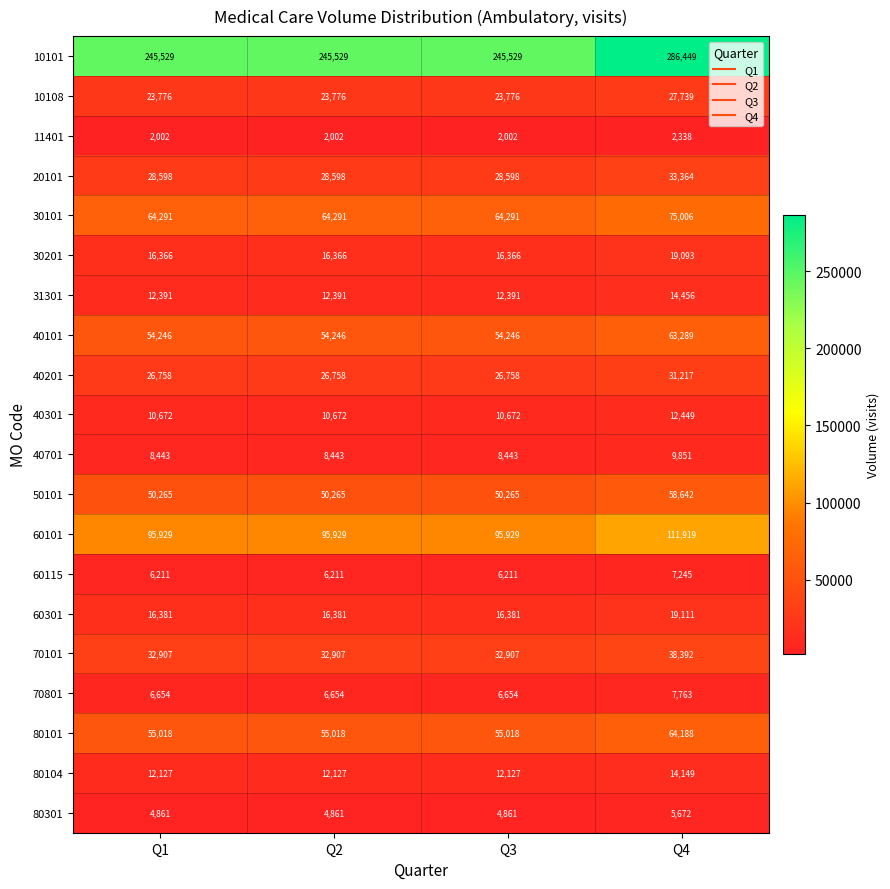

Is the value of 40101 at Q1 greater than the value of 31301 at Q2?

Yes